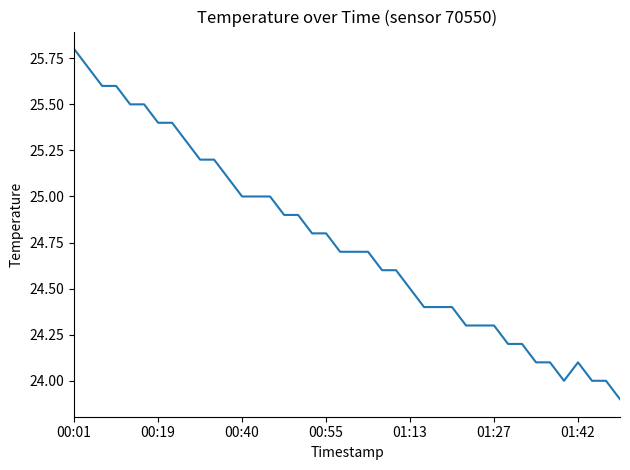

What is the maximum value shown in the chart?

25.8